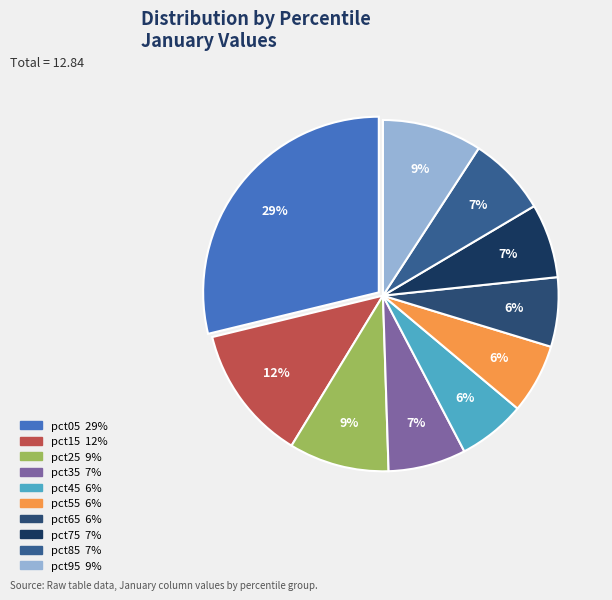

What is the change in value from pct25 to pct35?

-0.3